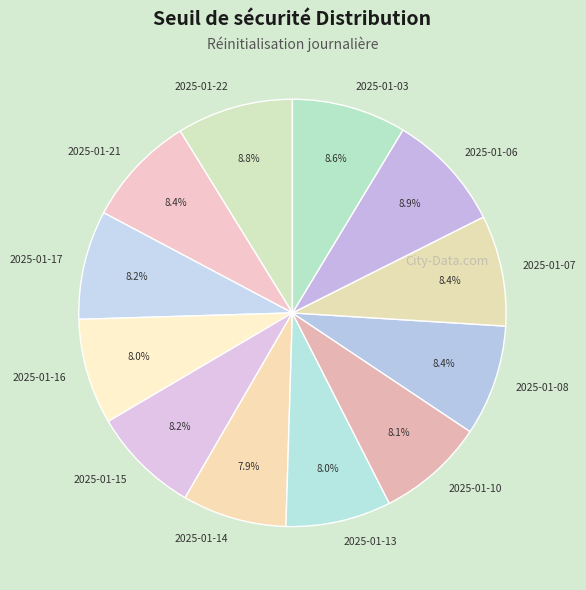

To the nearest percent, what portion does 2025-01-14 represent?

8%